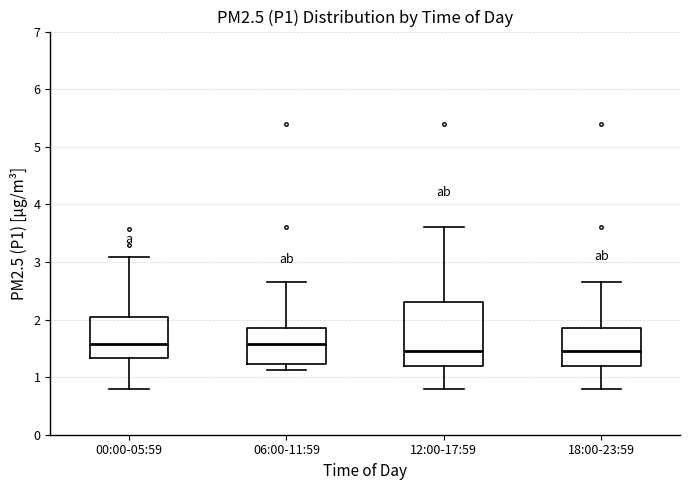

Where does the upper whisker of the box for 06:00-11:59 end on the y-axis? The values are not printed on the chart, so give them approximately, as read against the axis.

2.7